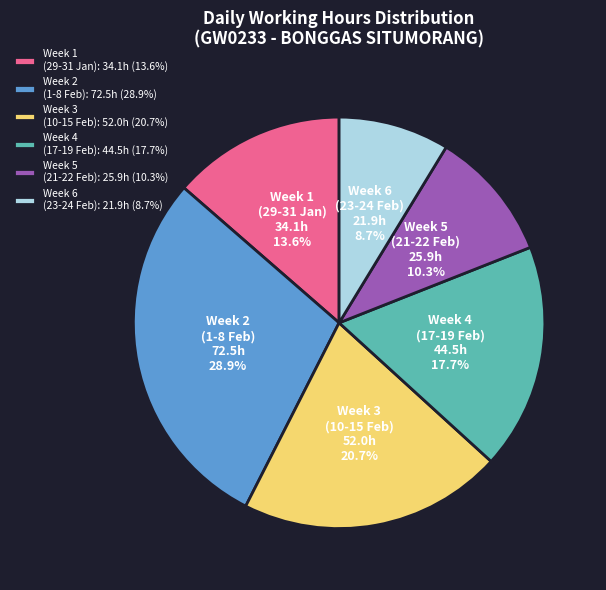

What percentage is NOT represented by Week 1 (29-31 Jan)?

86.4%